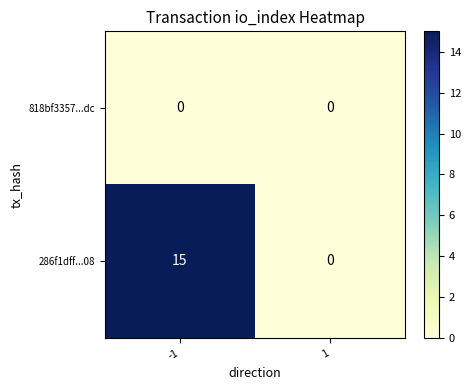

Count the number of categories in the chart.

2